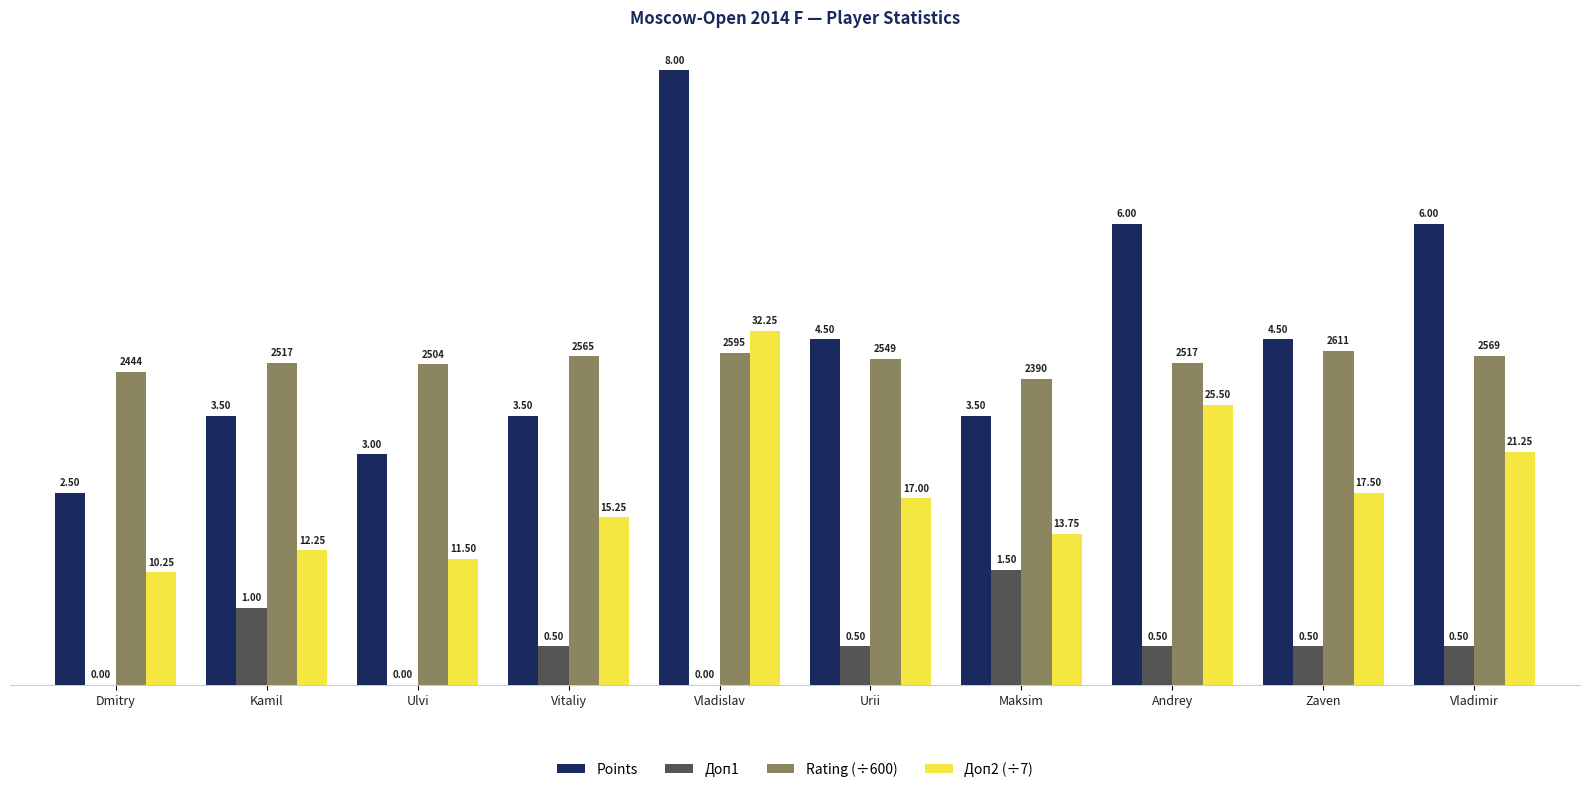

How many groups of bars are there?

10